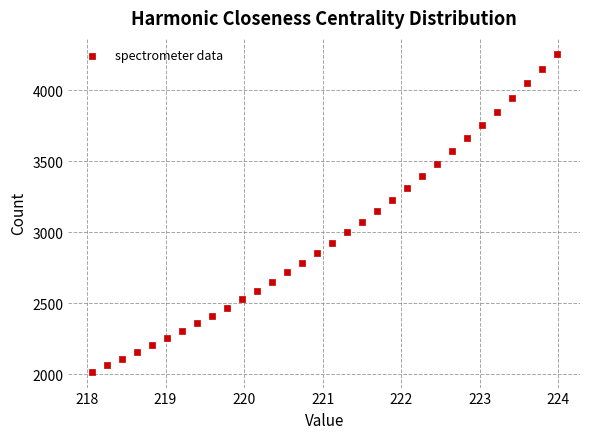

What is the range of X values (max minus min)?

5.9